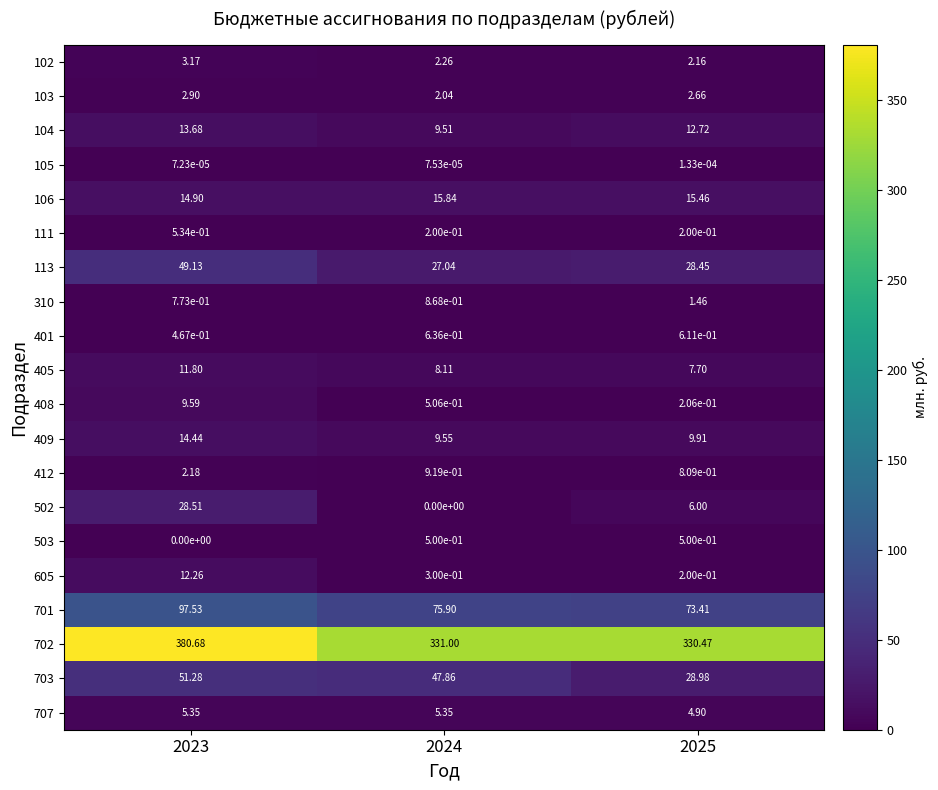

How many data points does each series have?

3